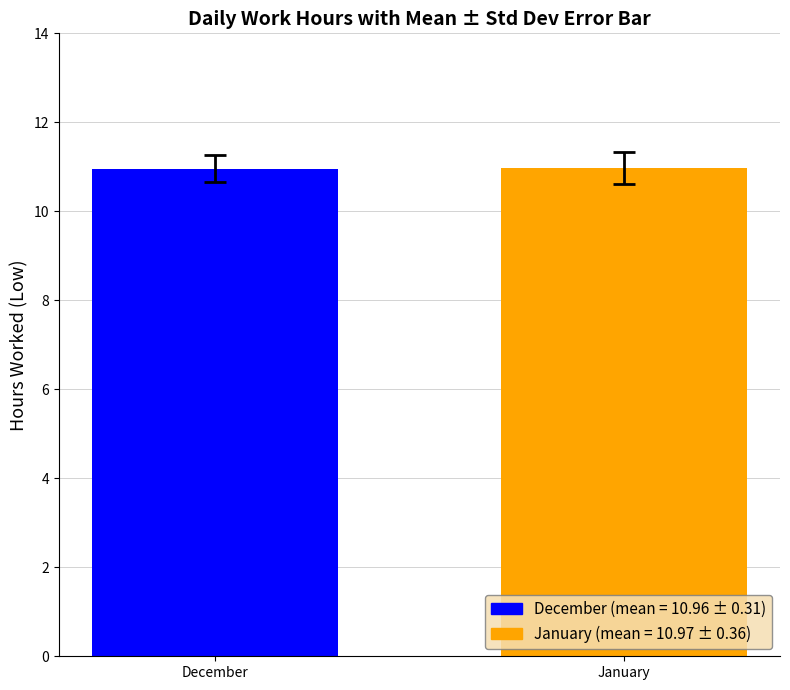

Reading left to right, list all the values displayed in this chart.

December=11.0	January=11.0